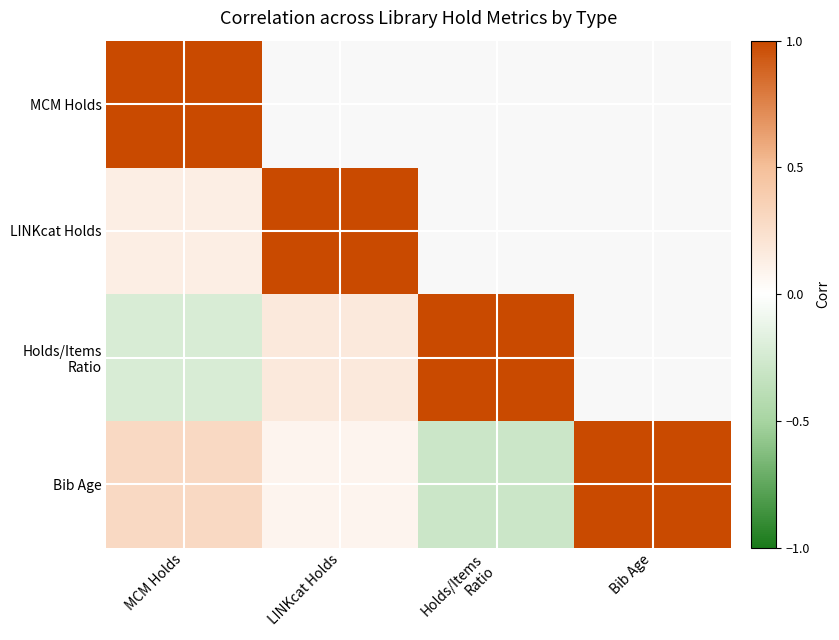

At LINKcat Holds, list the series in order from smallest to largest.

Bib Age, Holds/Items Ratio, MCM Holds, LINKcat Holds